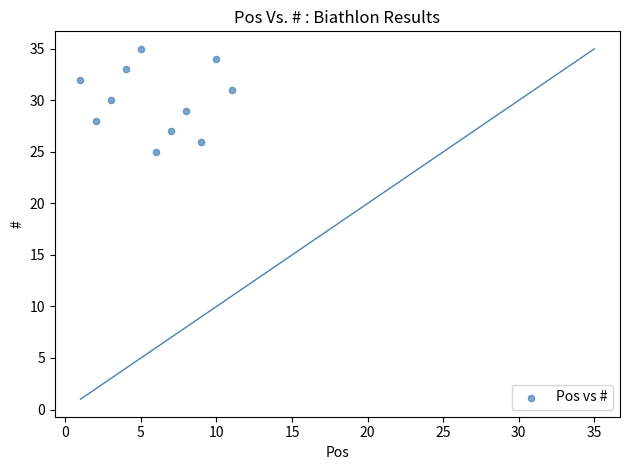

What is the average X value?

6